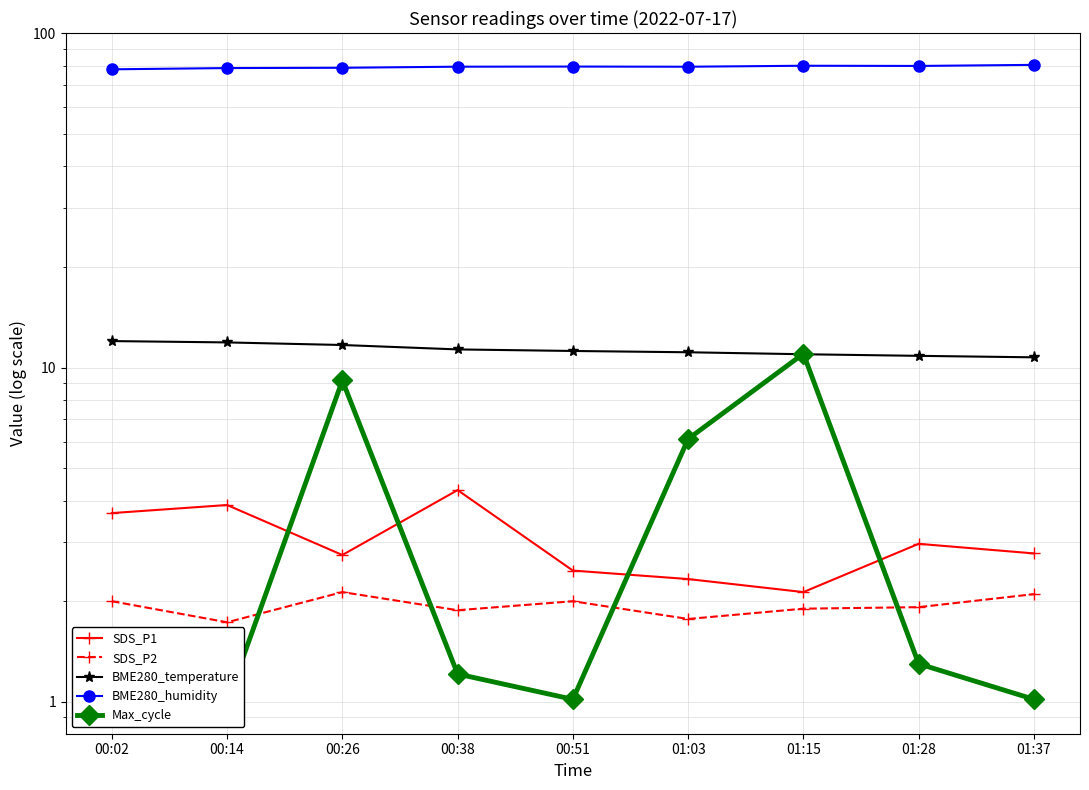

What is the label of the 7th point from the left?

01:15